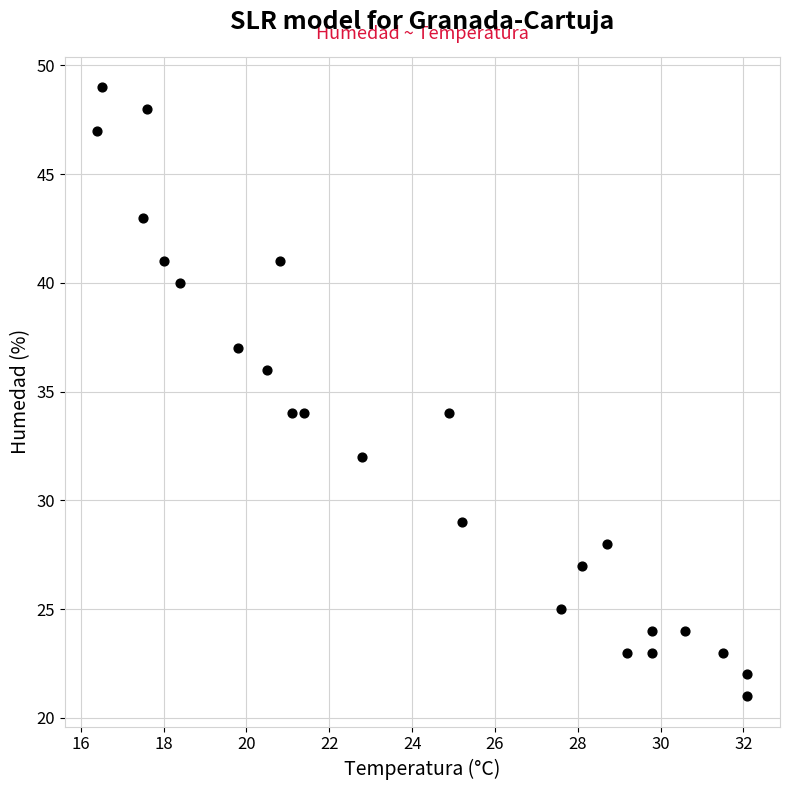

What is the range of Y values (max minus min)?

28